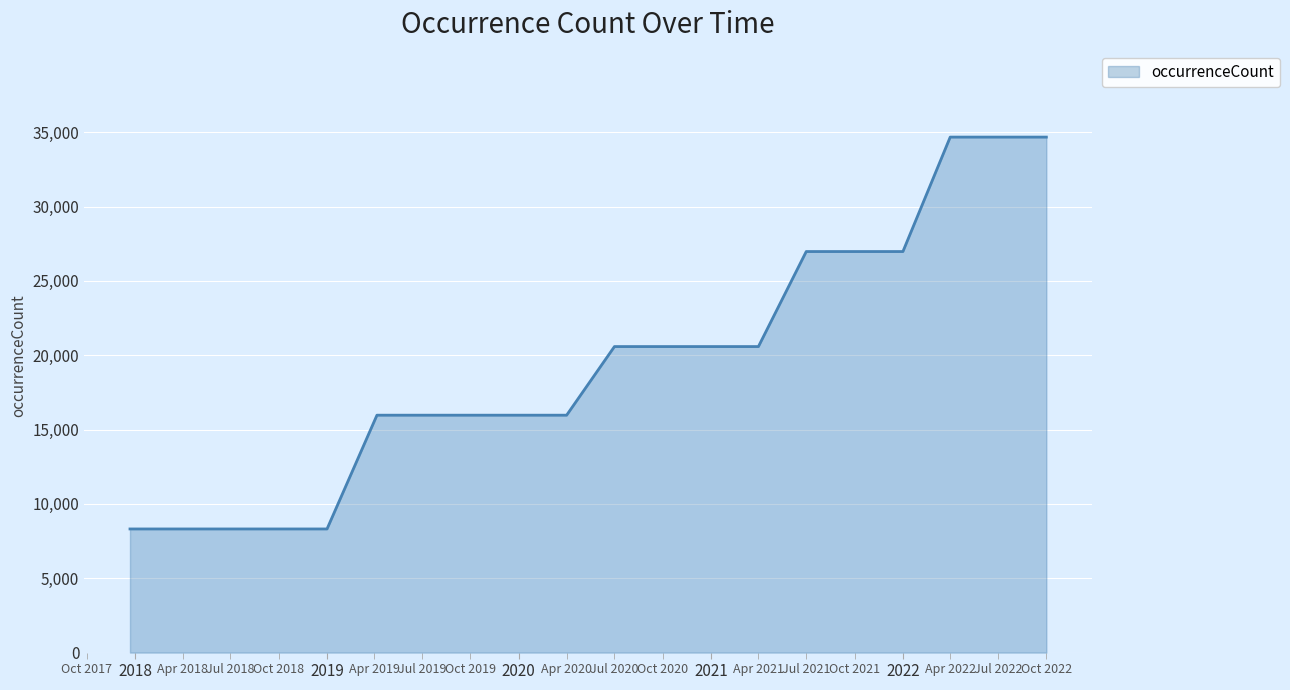

What is the difference between the second highest and second lowest values?

26362